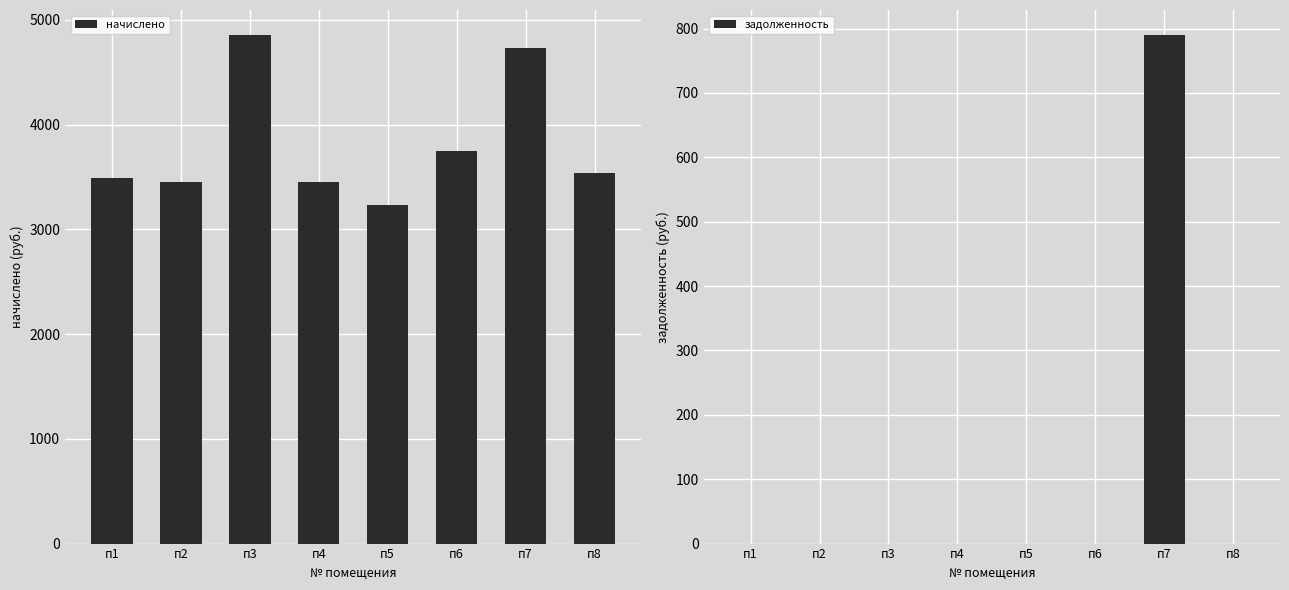

Reading left to right, what are all the values shown in this chart?

начислено: 3486.0	3452.8	4852.1	3452.8	3229.2	3750.8	4736.2	3535.6
задолженность: 0.0	0.0	0.0	0.0	0.0	0.0	789.4	0.0